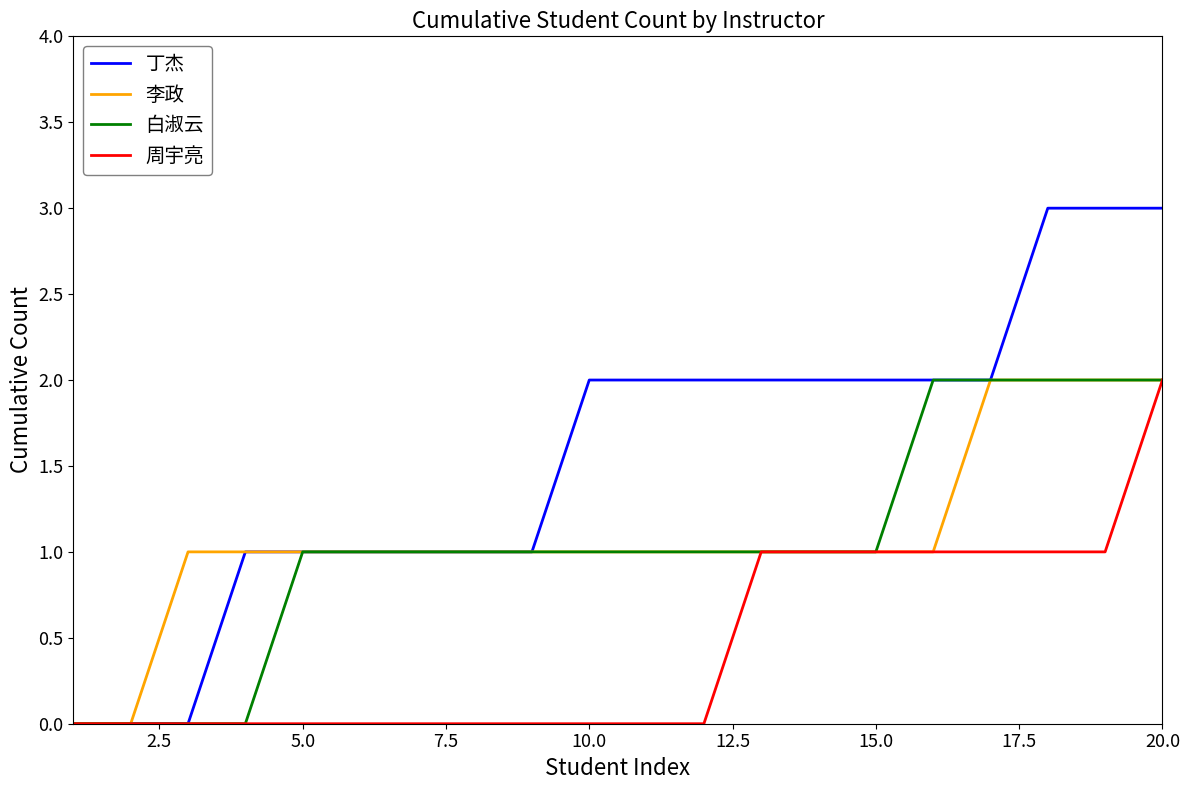

Which series has the largest range (max minus min)?

丁杰